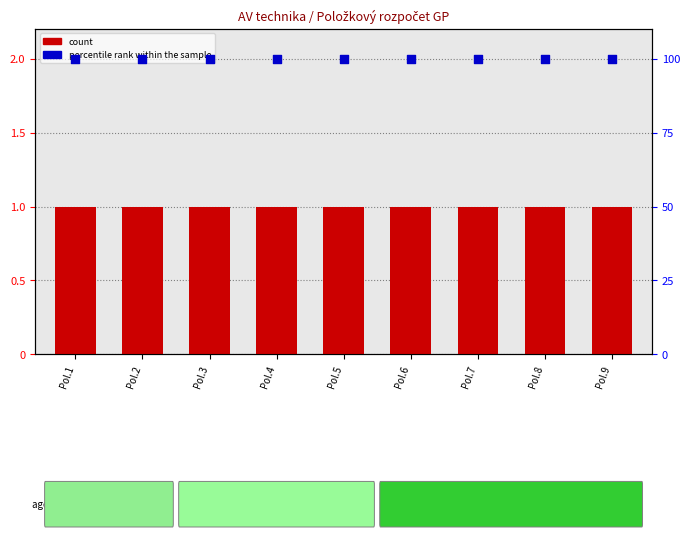

Which series has the largest total across all categories?

percentile rank within the sample